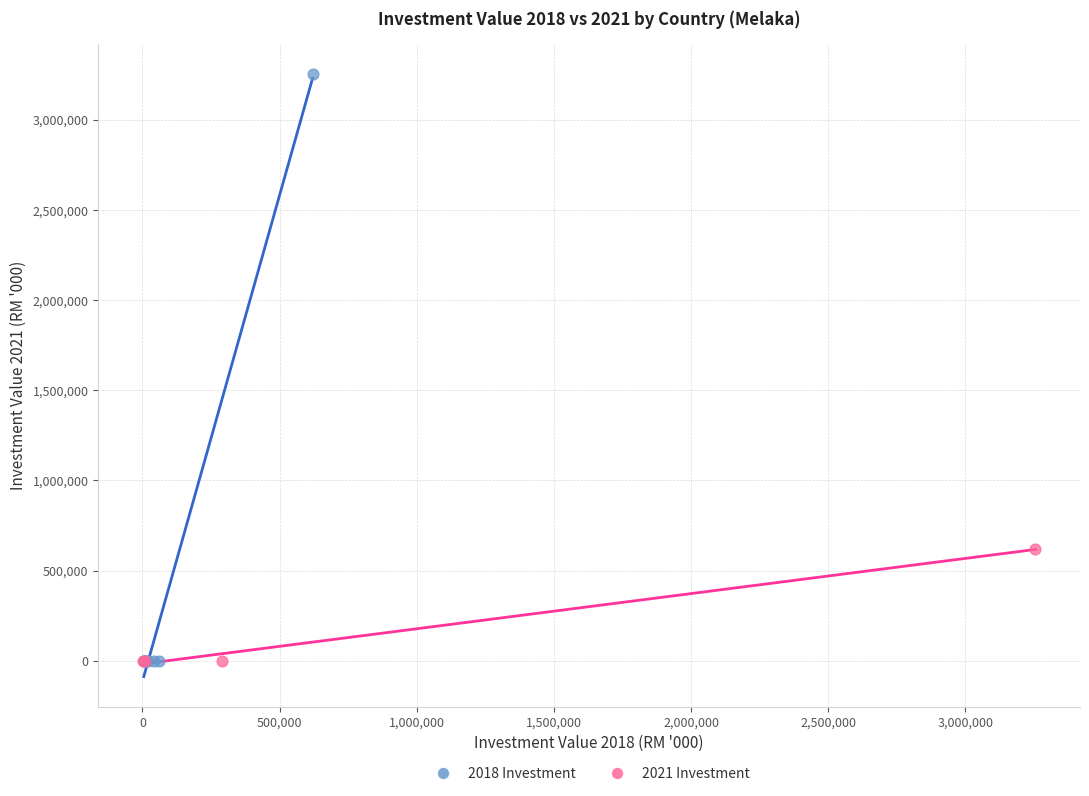

Which series has the largest Y range (max minus min)?

2018 Investment